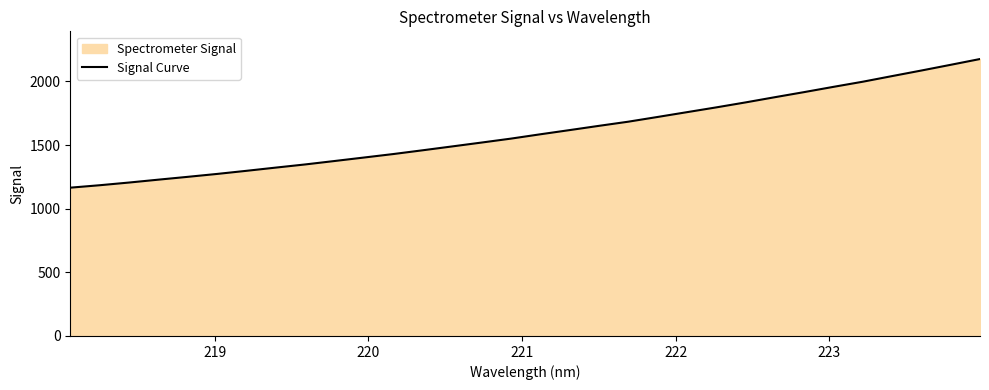

What is the minimum value shown in the chart?

1164.9